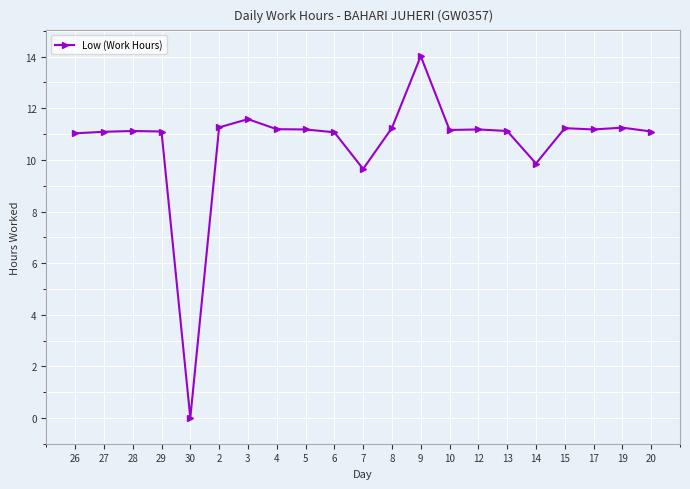

Is it true that the value at 13 is 19.7?

False